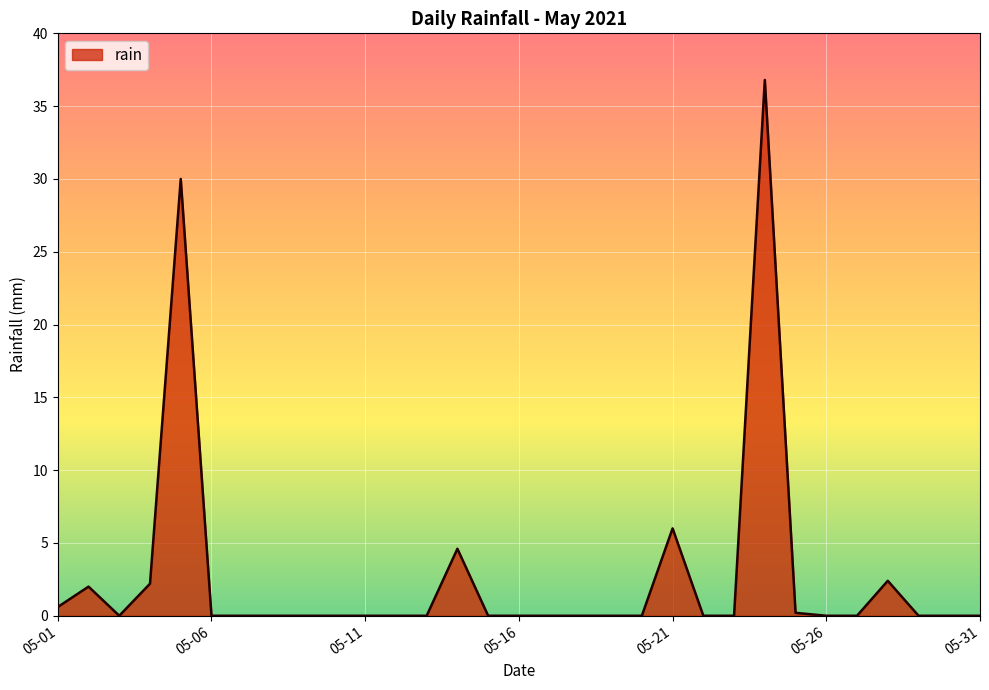

What is the greatest value displayed?

36.8